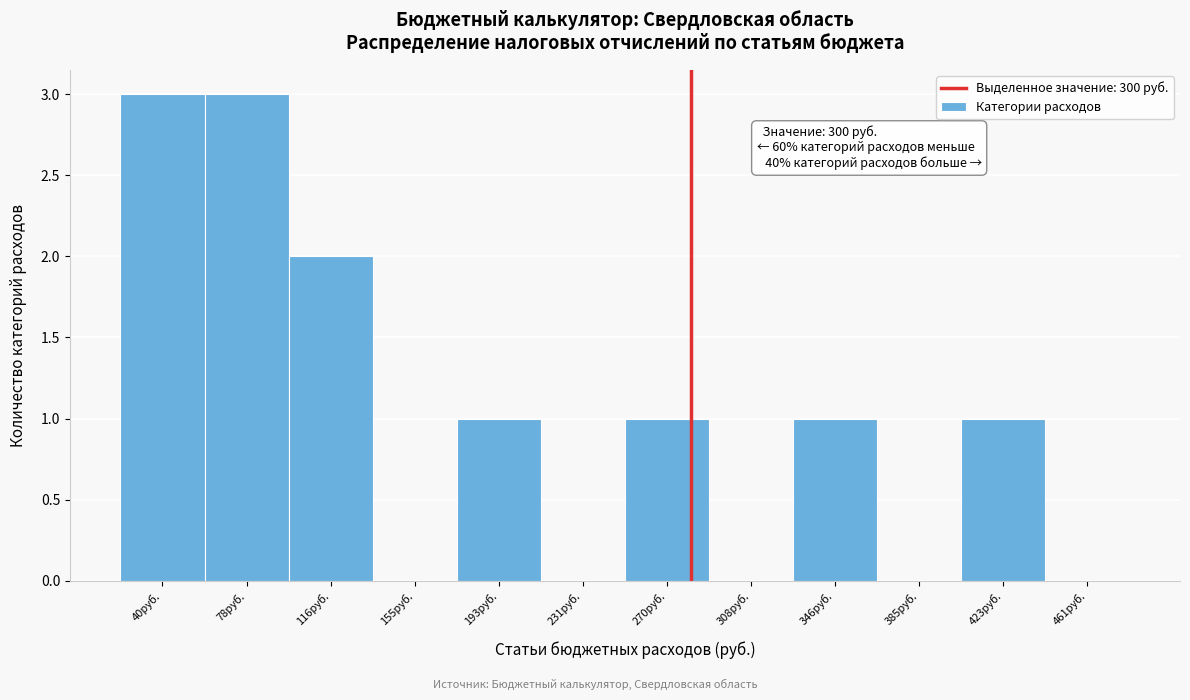

Reading left to right, extract all data points from this chart.

40руб.=3	78руб.=3	116руб.=2	155руб.=0	193руб.=1	231руб.=0	270руб.=1	308руб.=0	346руб.=1	385руб.=0	423руб.=1	461руб.=0